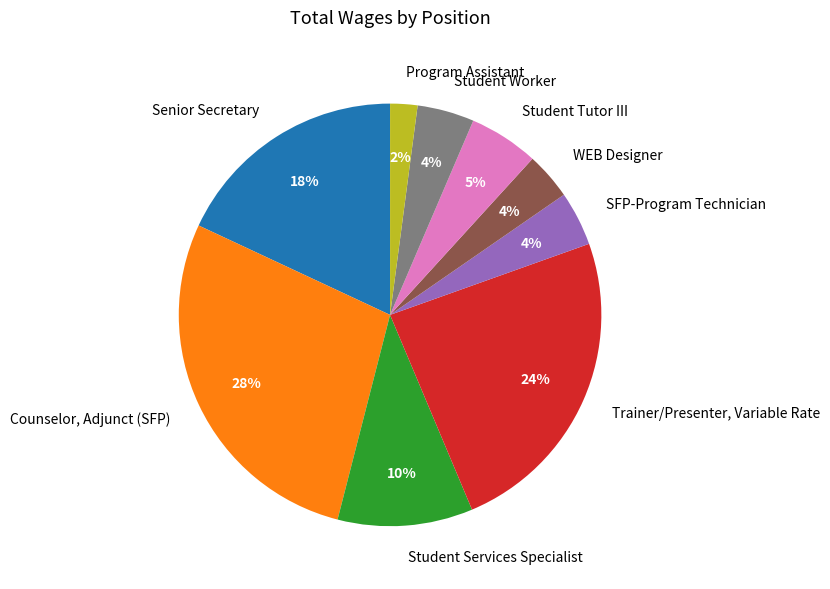

Is it true that Senior Secretary is 30% of the pie?

False